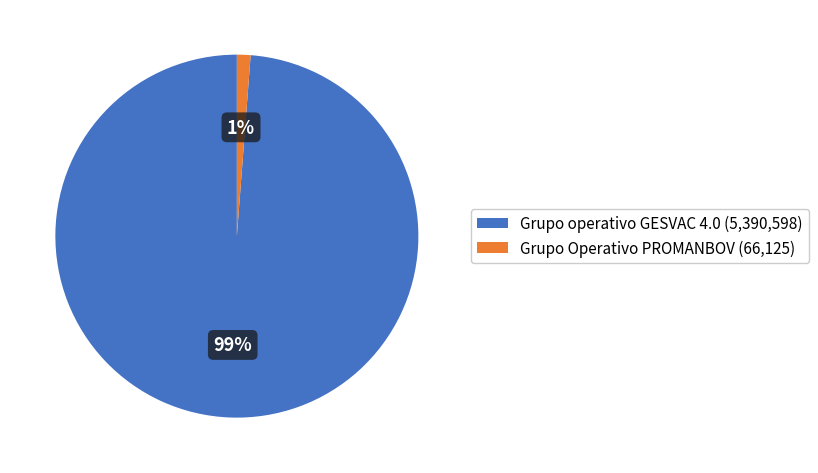

True or false: Grupo Operativo PROMANBOV accounts for 1% of the total.

True